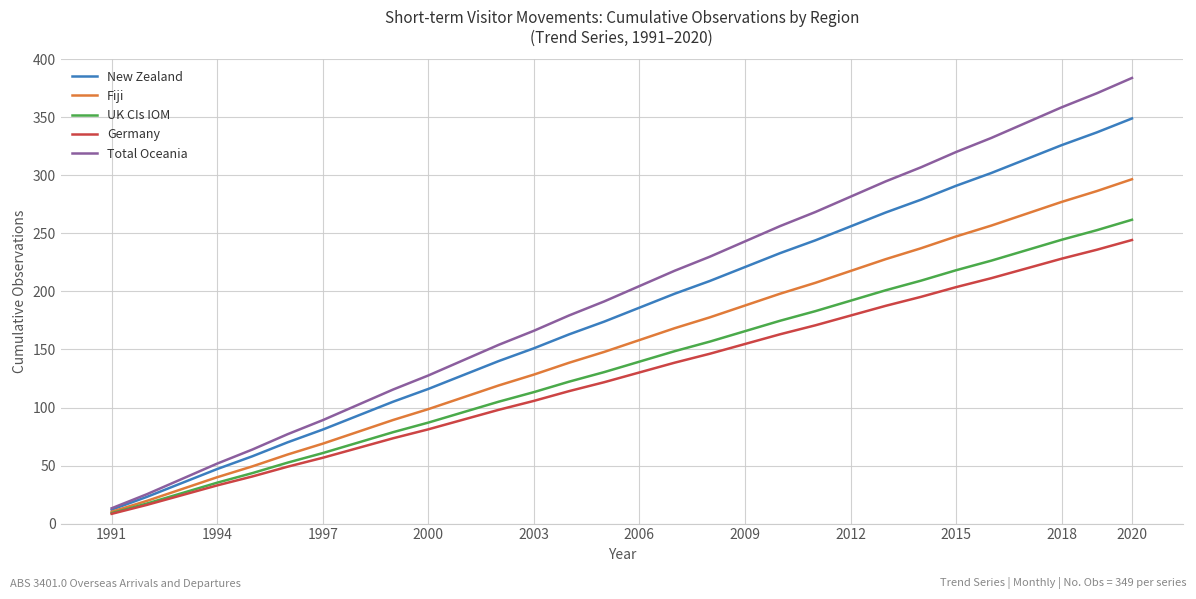

Rank the series by their maximum value, from highest to lowest.

Total Oceania, New Zealand, Fiji, UK CIs IOM, Germany